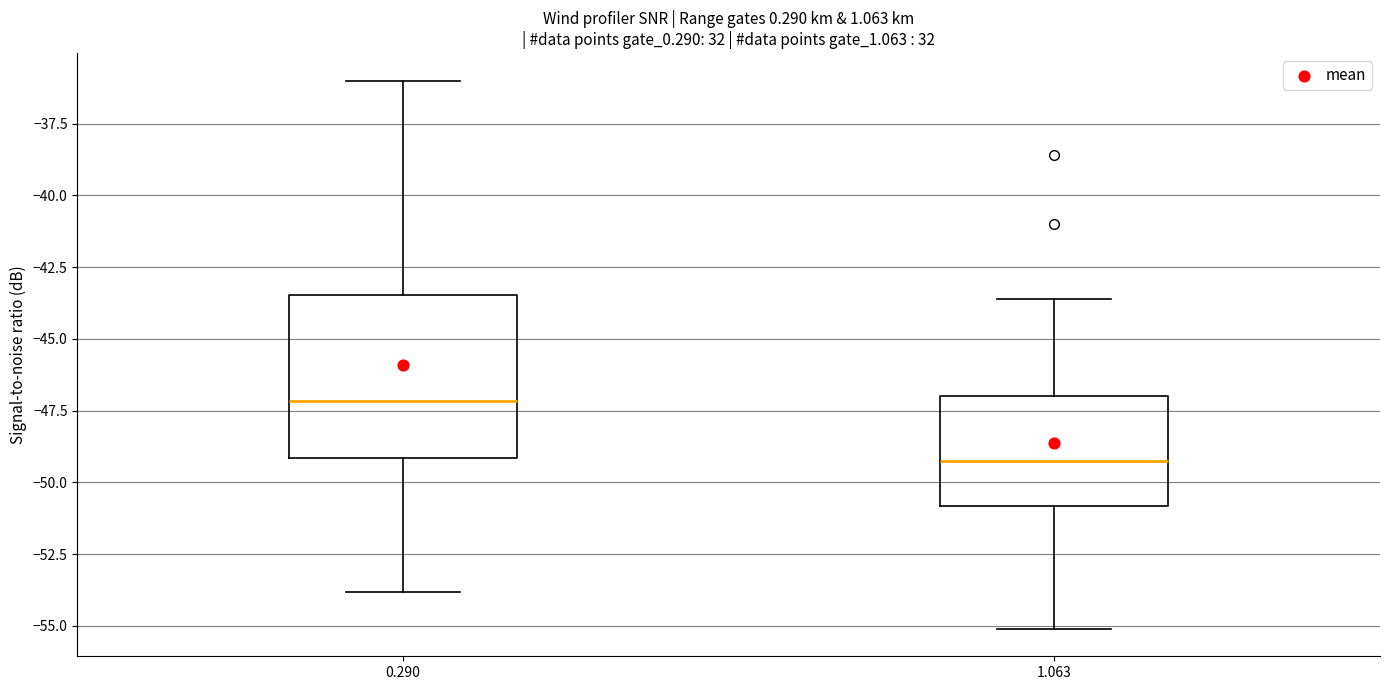

Reading left to right, read every box against the y-axis: the position of its median line, the range the box covers, and the ends of its whiskers. The values are not printed on the chart, so give them approximately, as read against the axis.

0.290: median -47.0, box -49.0 to -43.5, whiskers -54.0 to -36.0
1.063: median -49.0, box -51.0 to -47.0, whiskers -55.0 to -43.5